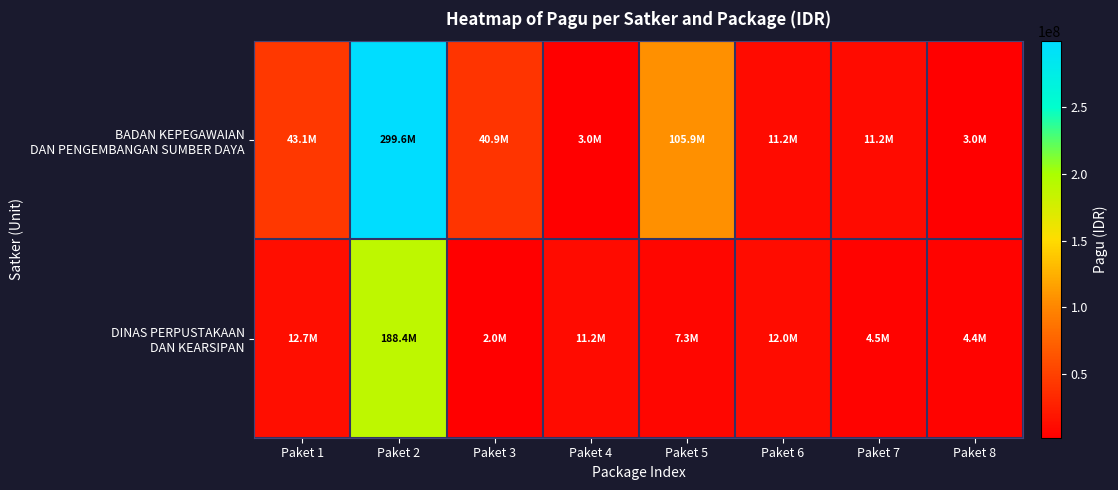

Which series has the largest total across all categories?

BADAN KEPEGAWAIAN DAN PENGEMBANGAN SUMBER DAYA